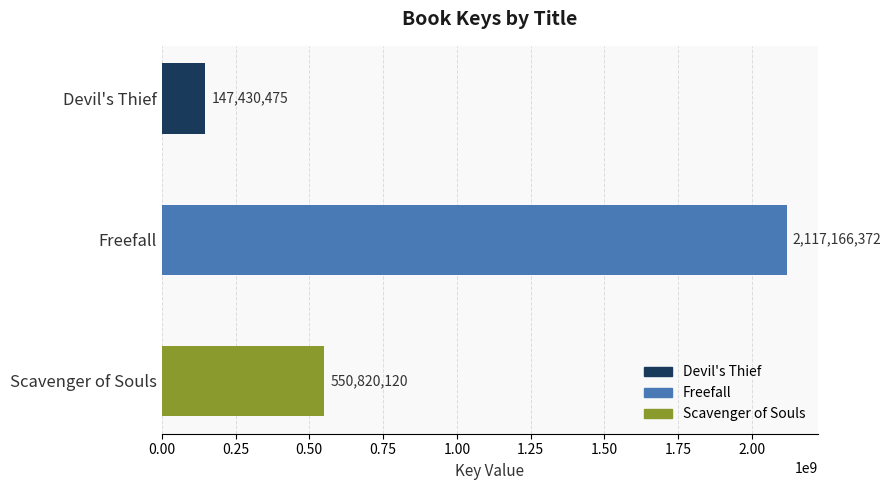

Reading top to bottom, what are all the values shown in this chart?

Devil's Thief=147430475	Freefall=2117166372	Scavenger of Souls=550820120